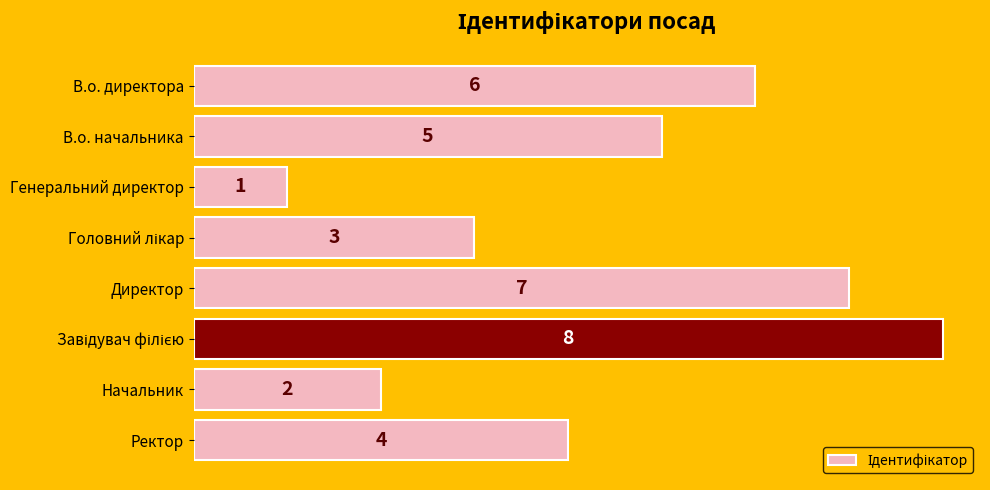

The chart shows a value of 2 at Генеральний директор. True or false?

False